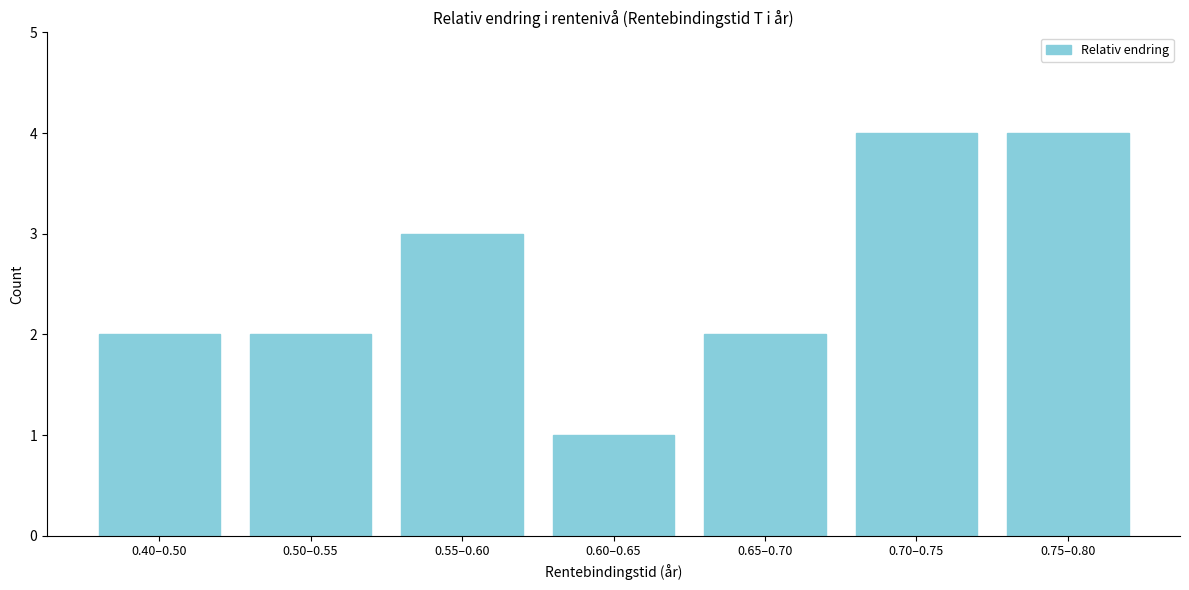

Reading left to right, what are all the values shown in this chart?

2	2	3	1	2	4	4